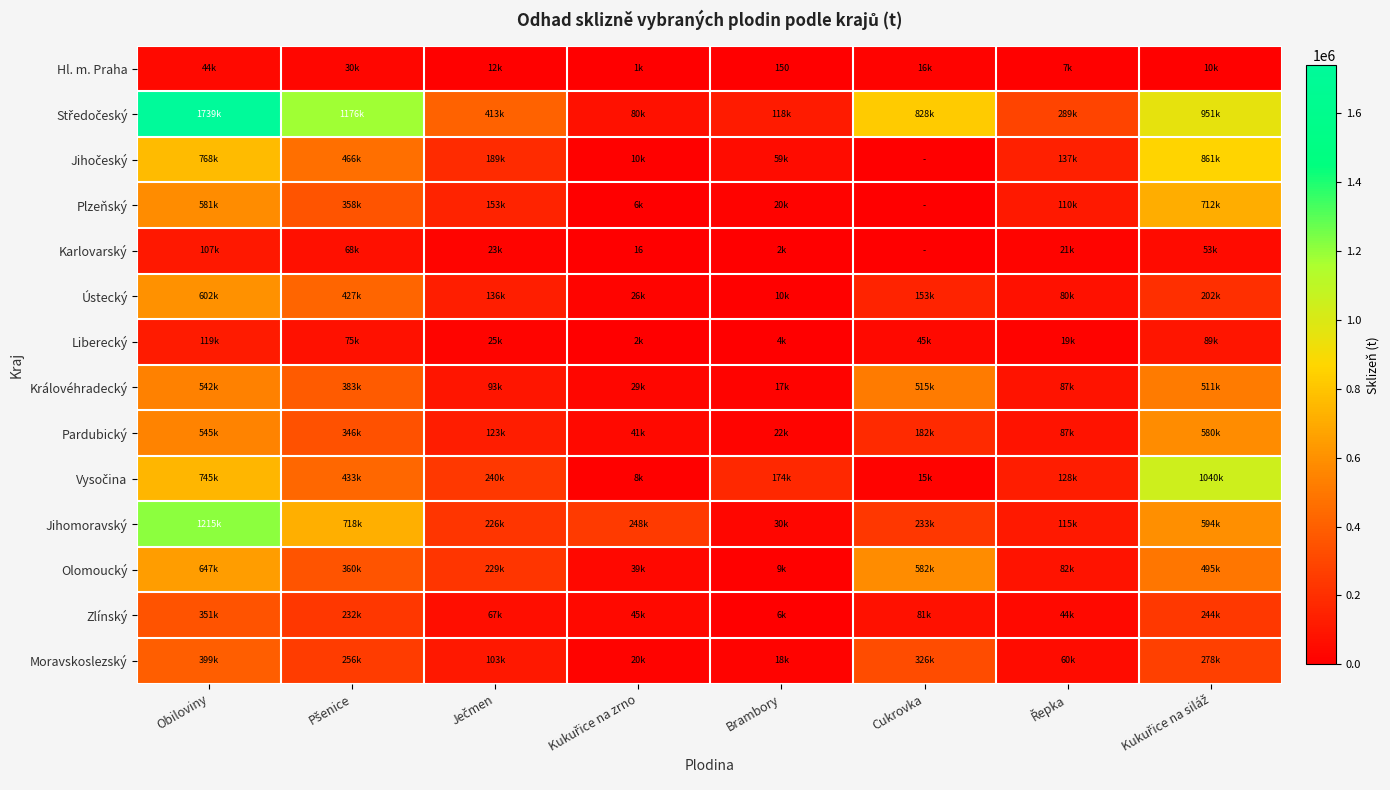

Between Kukuřice na zrno and Brambory, which series saw the biggest shift?

Jihomoravský